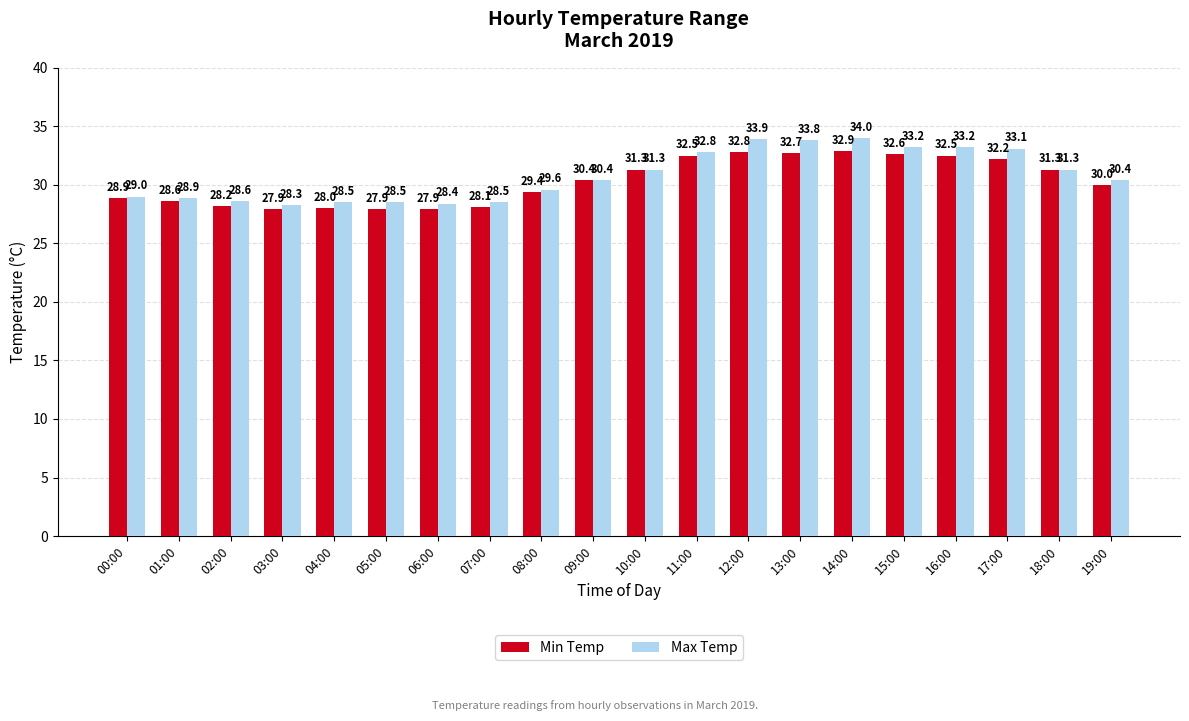

How many data points in Max Temp are less than 30?

9